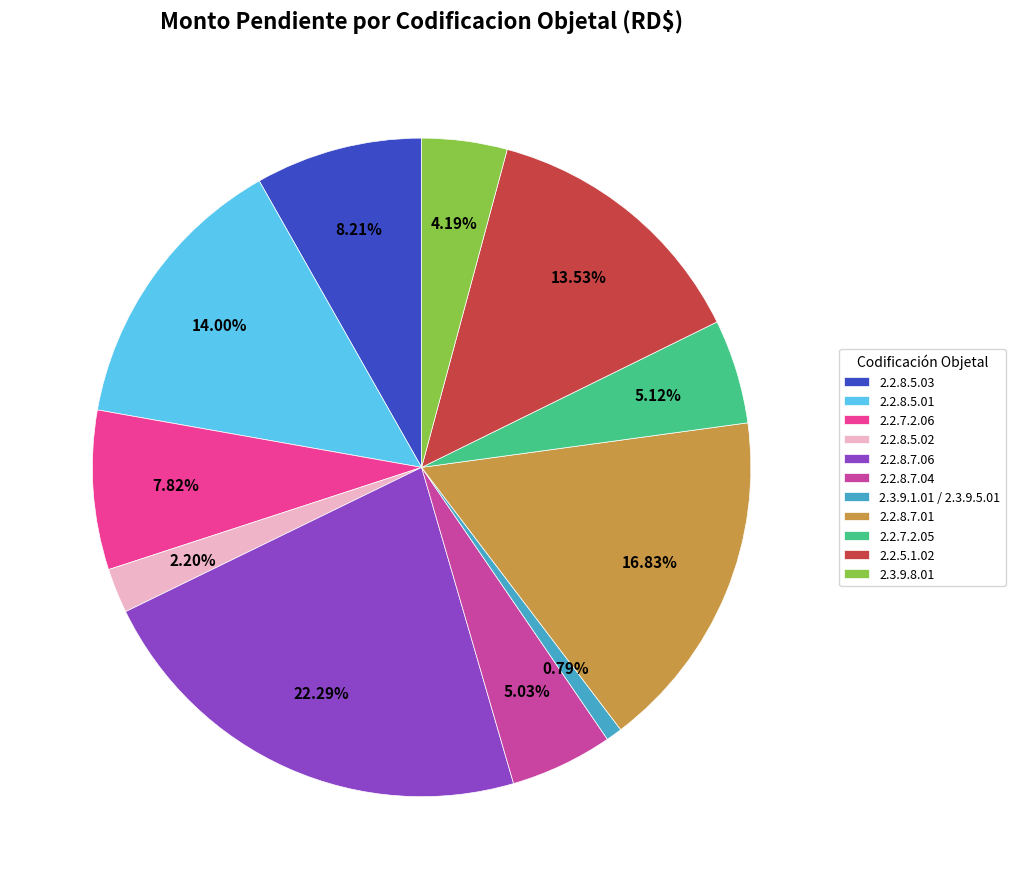

Is it true that 2.2.8.5.02 is 17% of the pie?

False